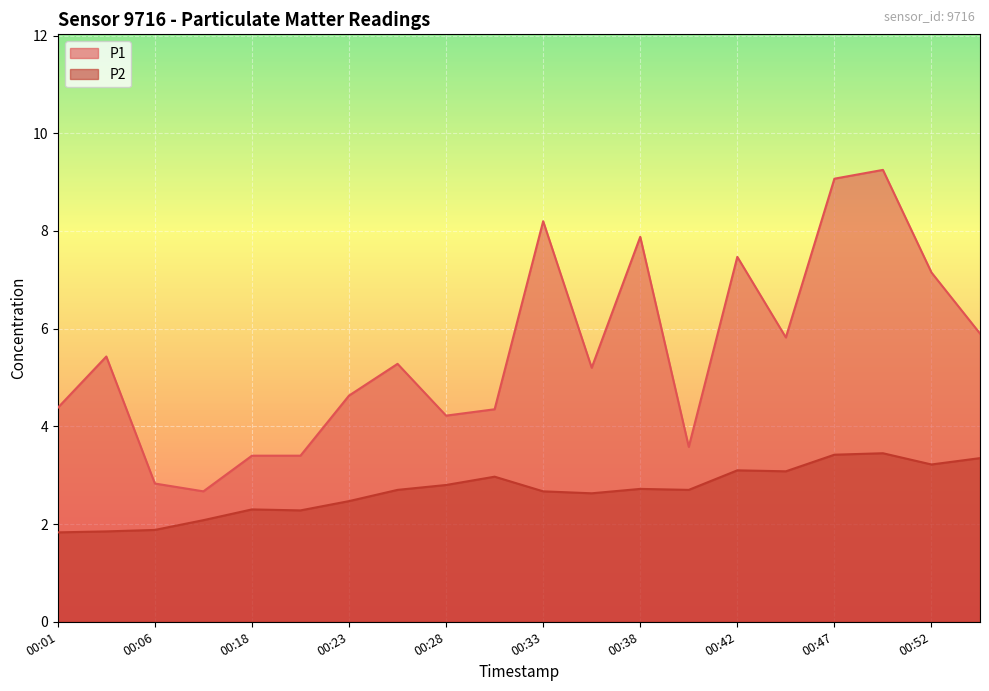

What is the value of the P2 point at the 7th from the left?

2.5